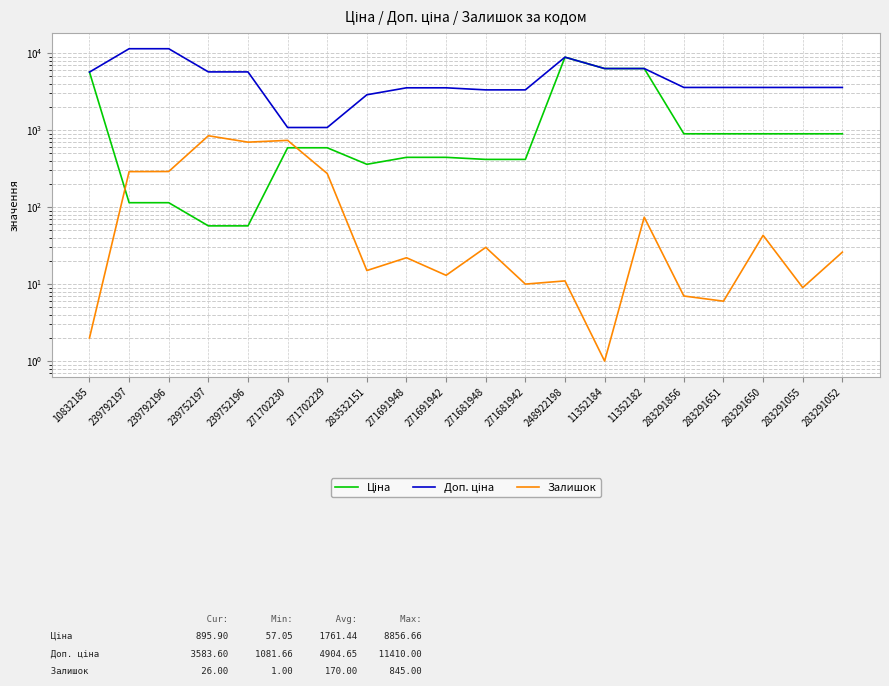

What is the value of the Ціна point at the 7th from the left?

589.9